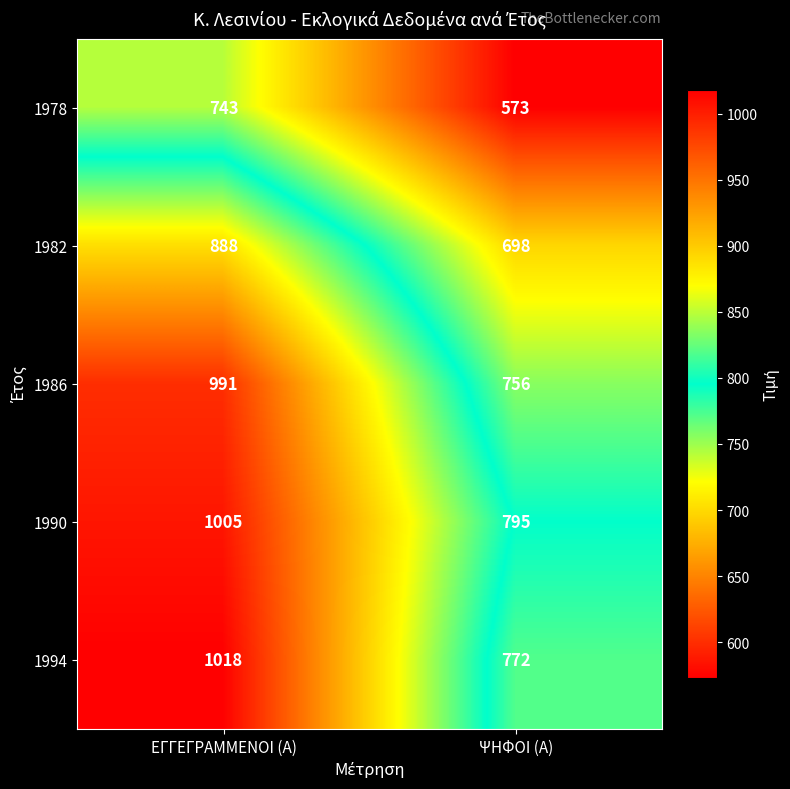

Rank the series at ΕΓΓΕΓΡΑΜΜΕΝΟΙ (Α) from highest to lowest value.

1994, 1990, 1986, 1982, 1978